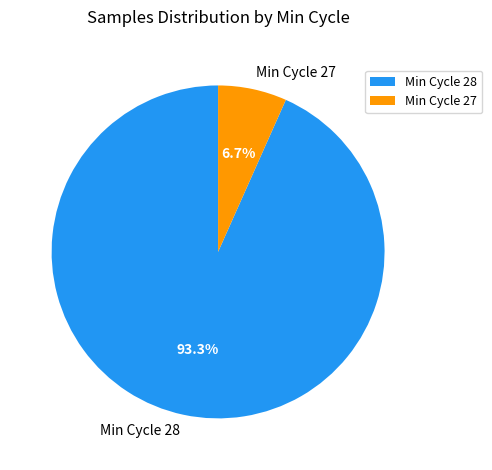

Which slice is the smallest?

Min Cycle 27